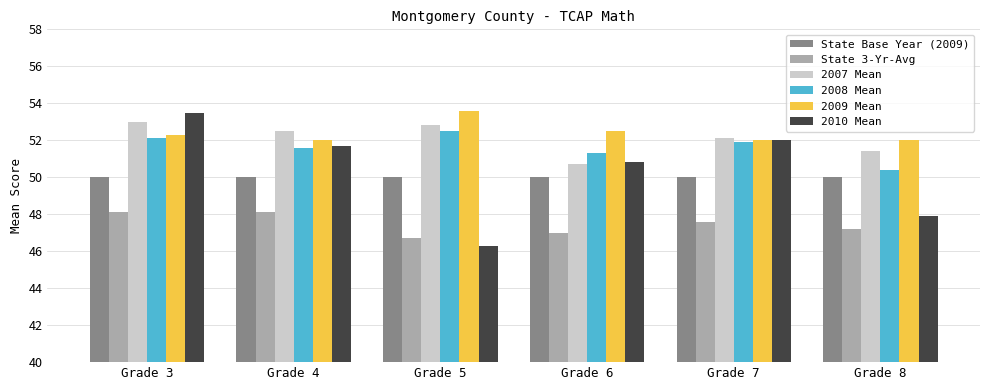

True or false: 2008 Mean has a value of 51.9 at Grade 7.

True